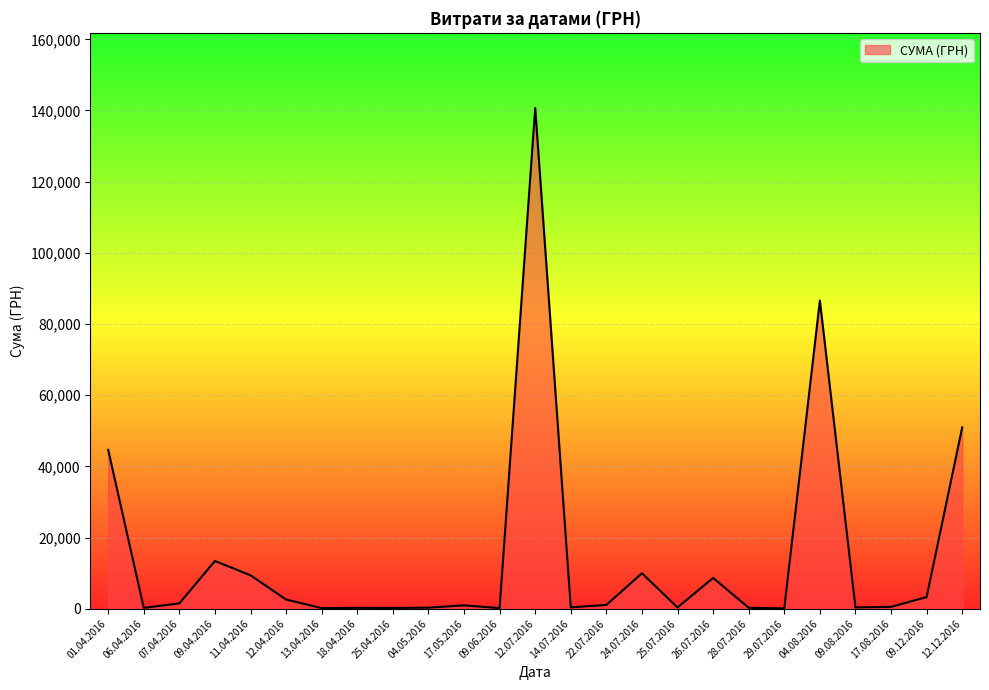

At which category does the chart reach its peak across all series?

12.07.2016